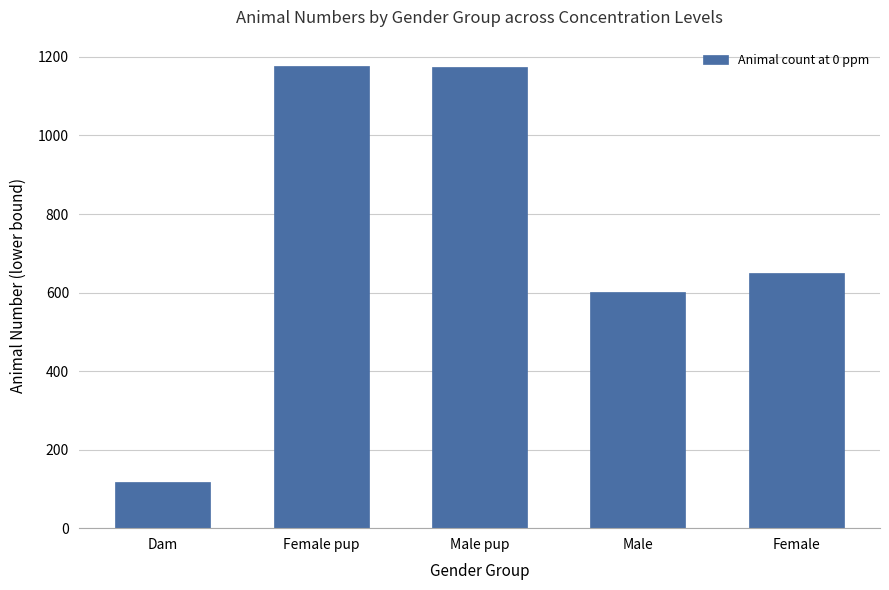

Which label corresponds to the smallest value in the chart?

Dam